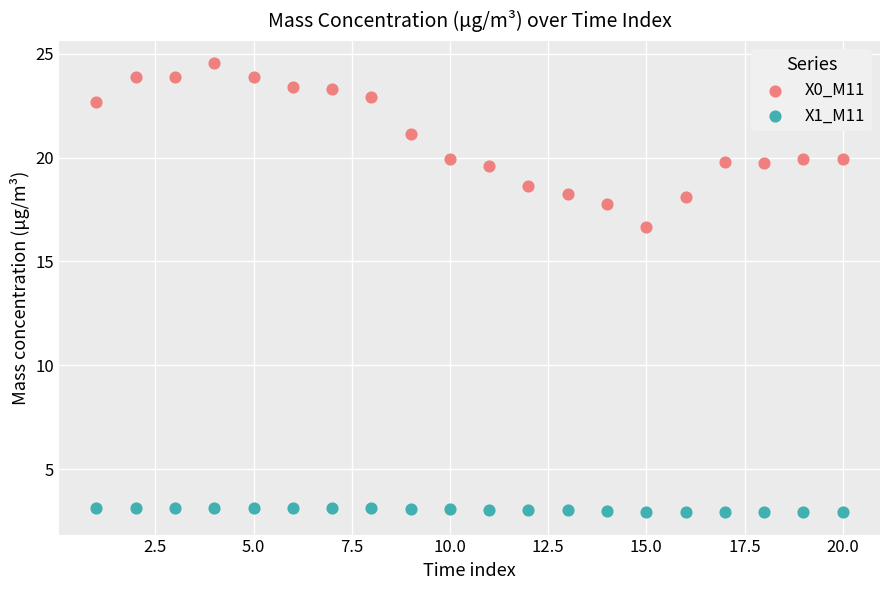

Which series reaches the maximum Y coordinate?

X0_M11